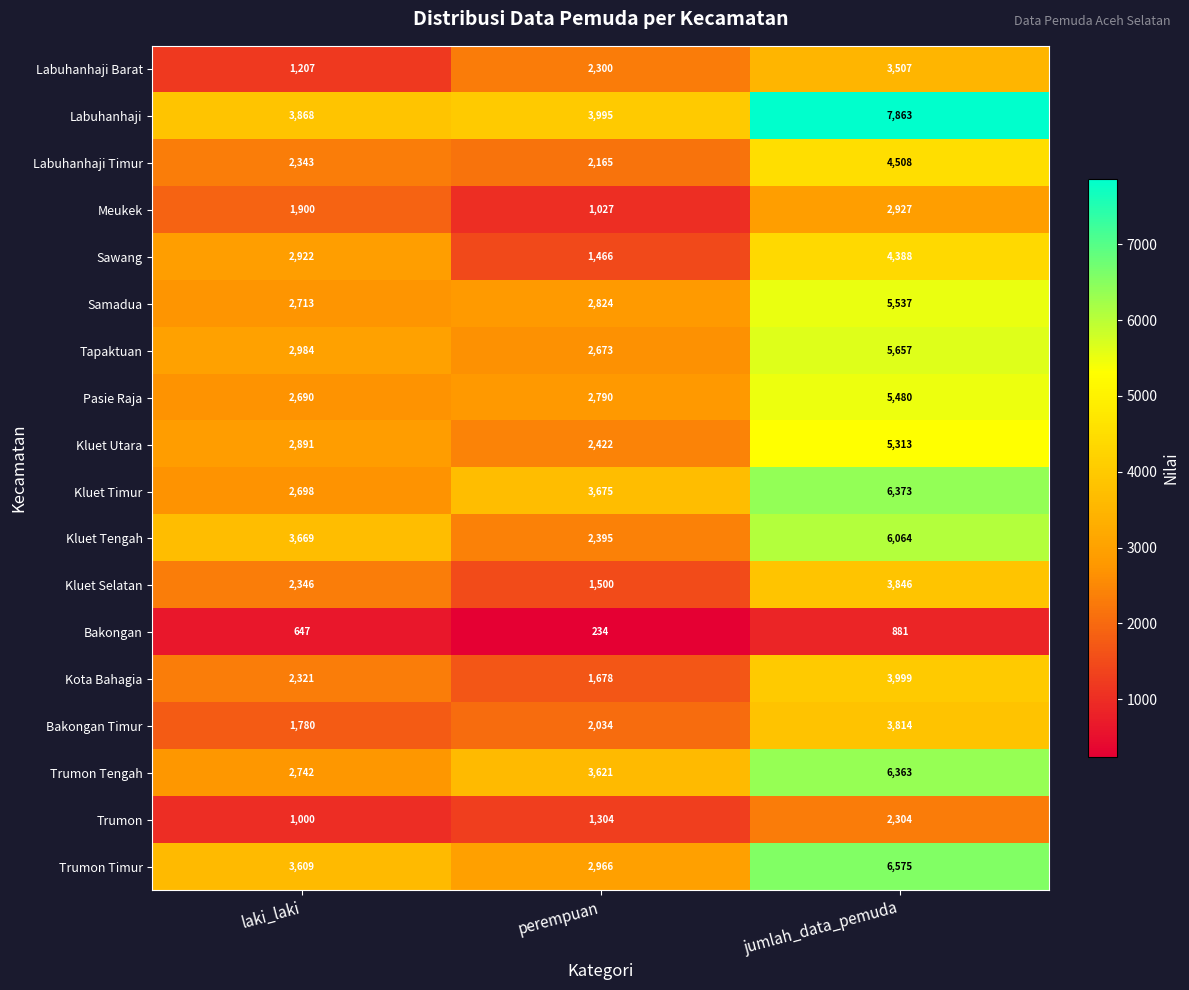

What is the smallest value displayed?

234